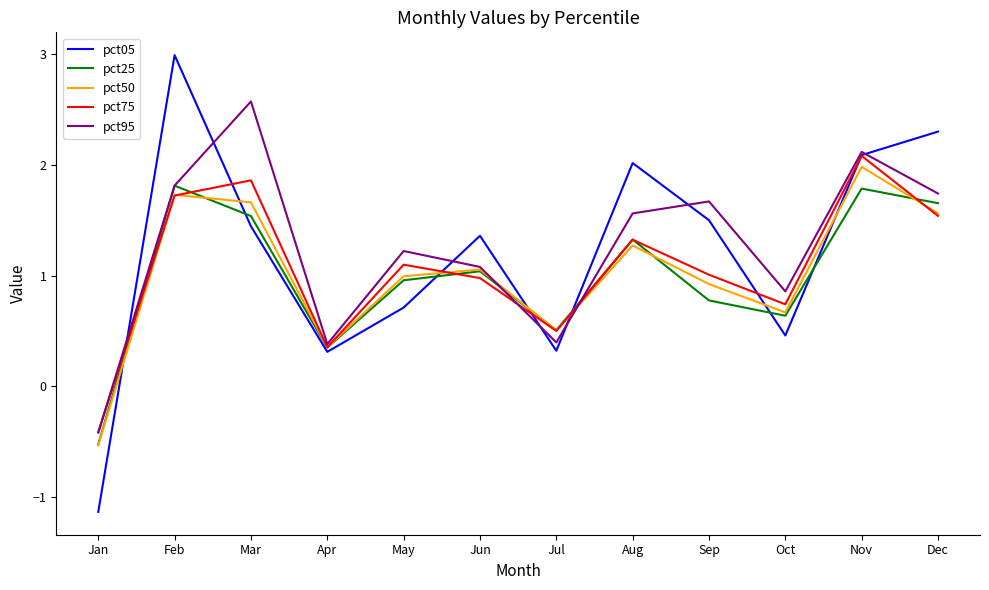

How many lines are shown in the chart?

5